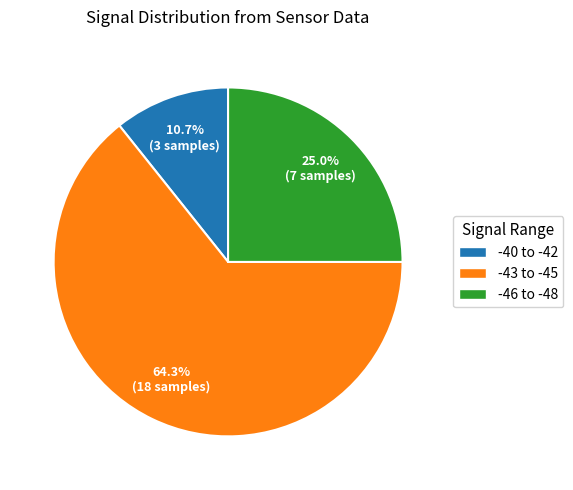

Which category has the biggest portion of the pie?

-43 to -45